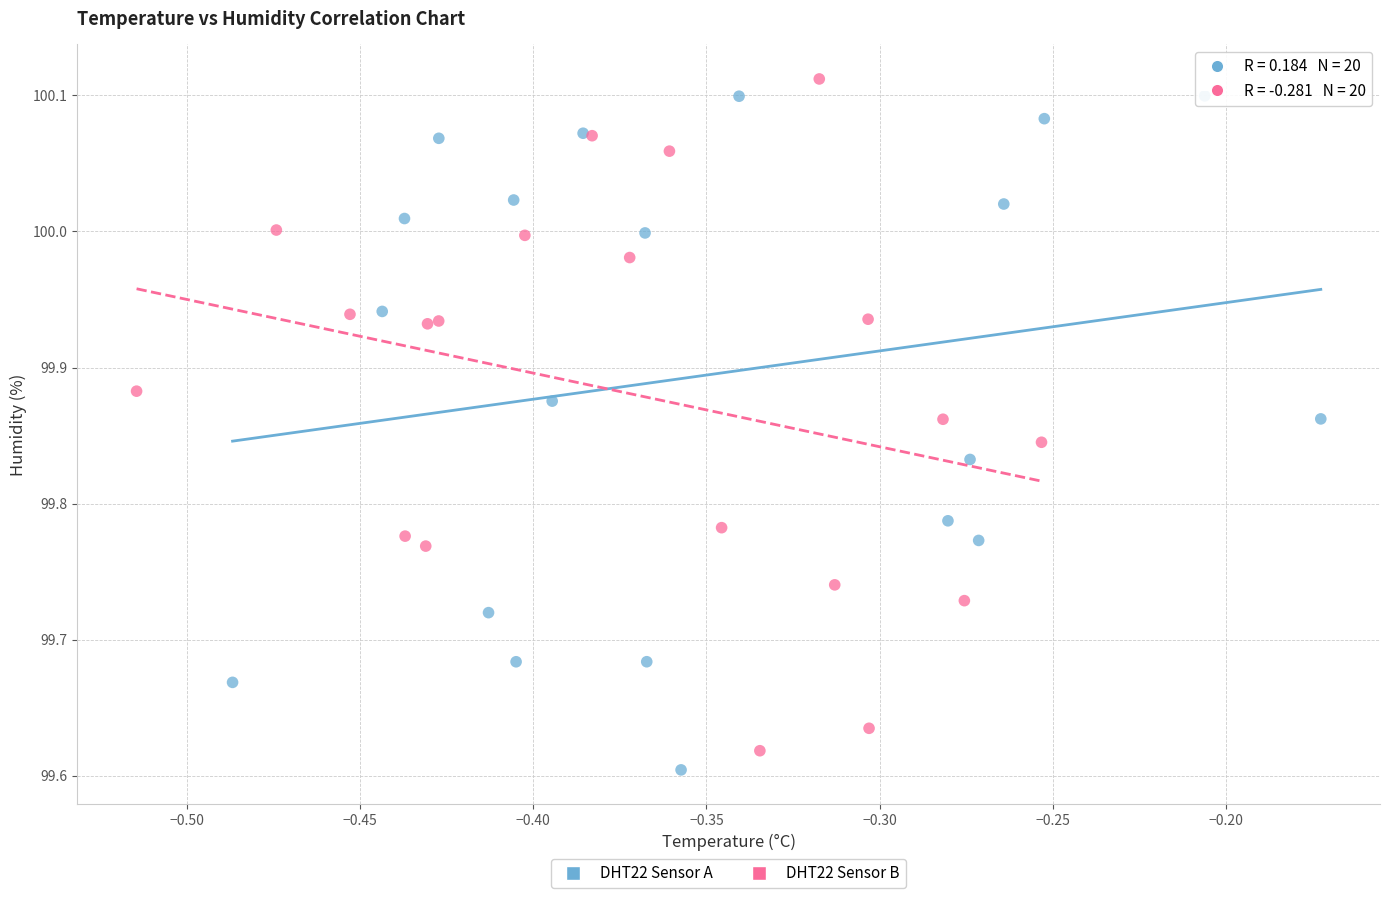

Which series reaches the maximum Y coordinate?

DHT22 Sensor B